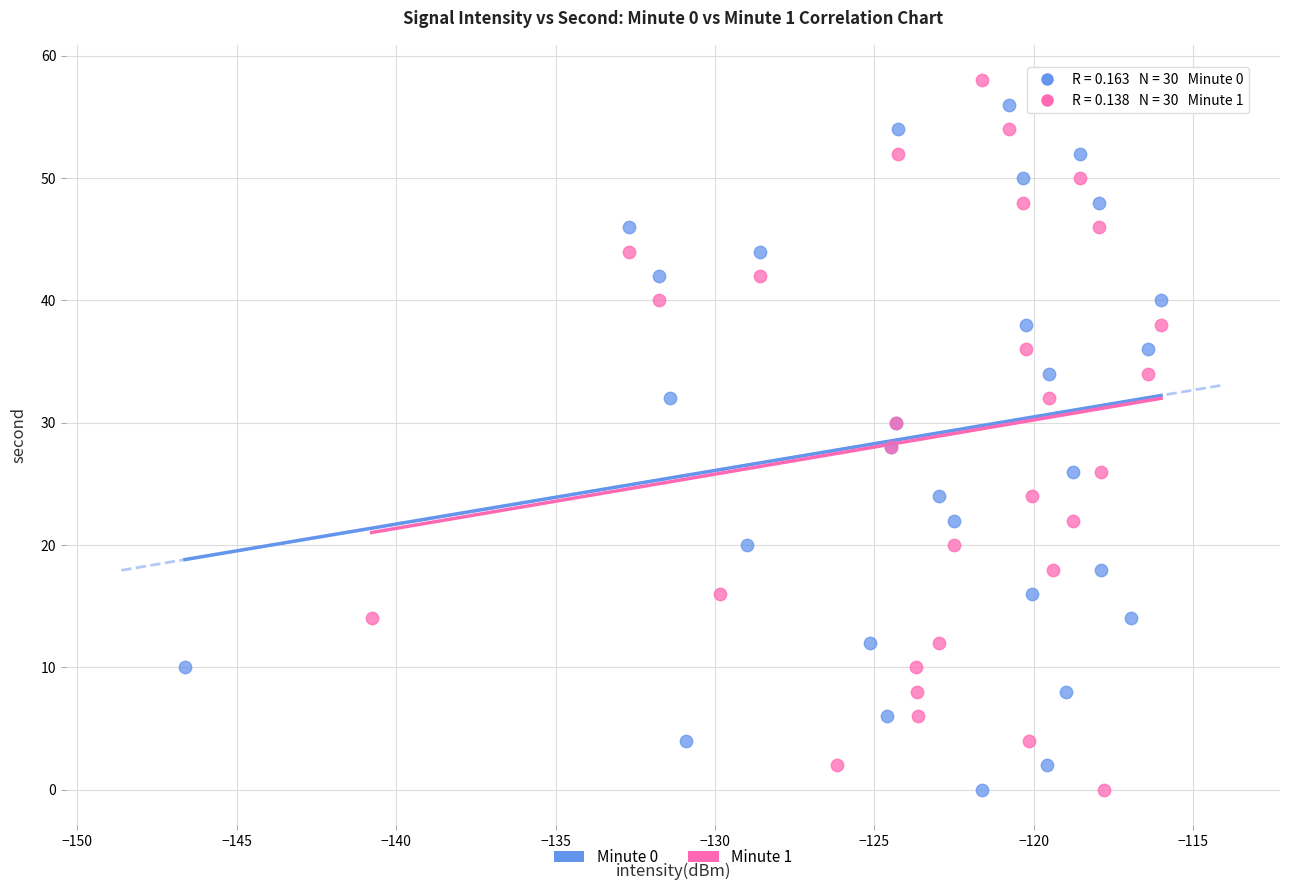

What are all the series names shown in the legend?

Minute 0, Minute 1